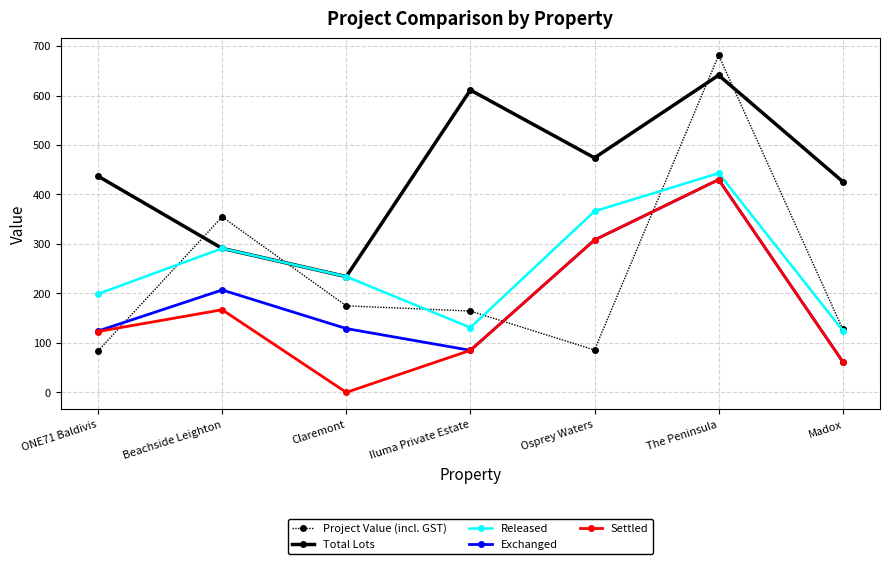

What is the value of the Released point at the 6th from the left?

443.0